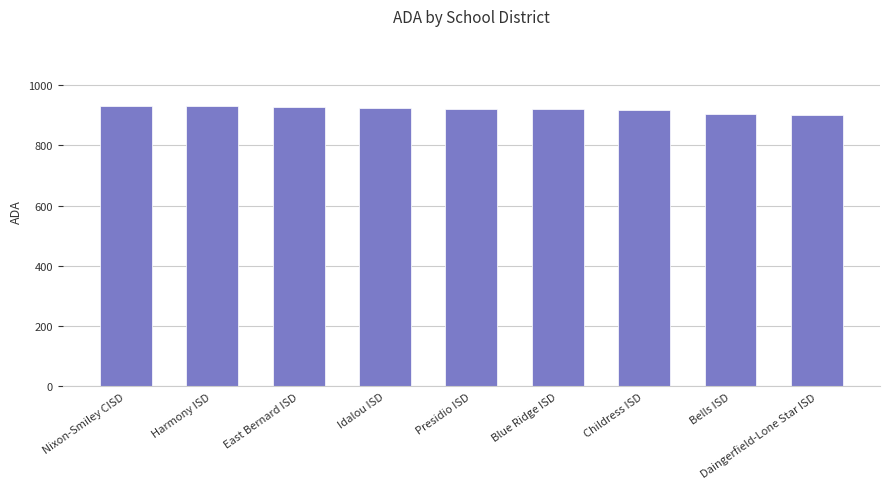

Approximately how many times larger is the value at Childress ISD compared to Bells ISD?

1.0